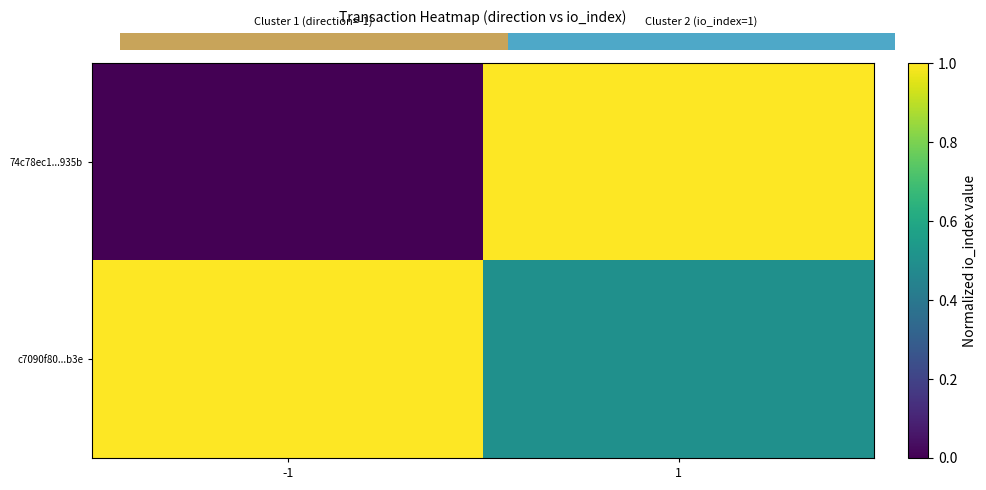

At which category is the sum across all series the highest?

1